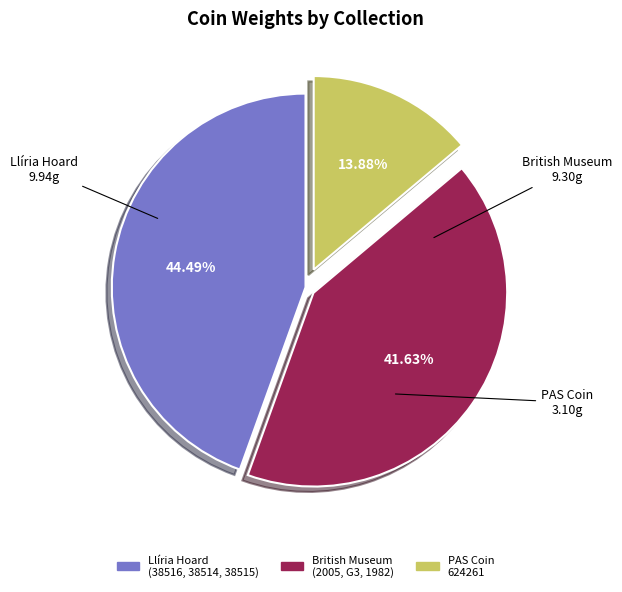

How many segments does this pie chart have?

3